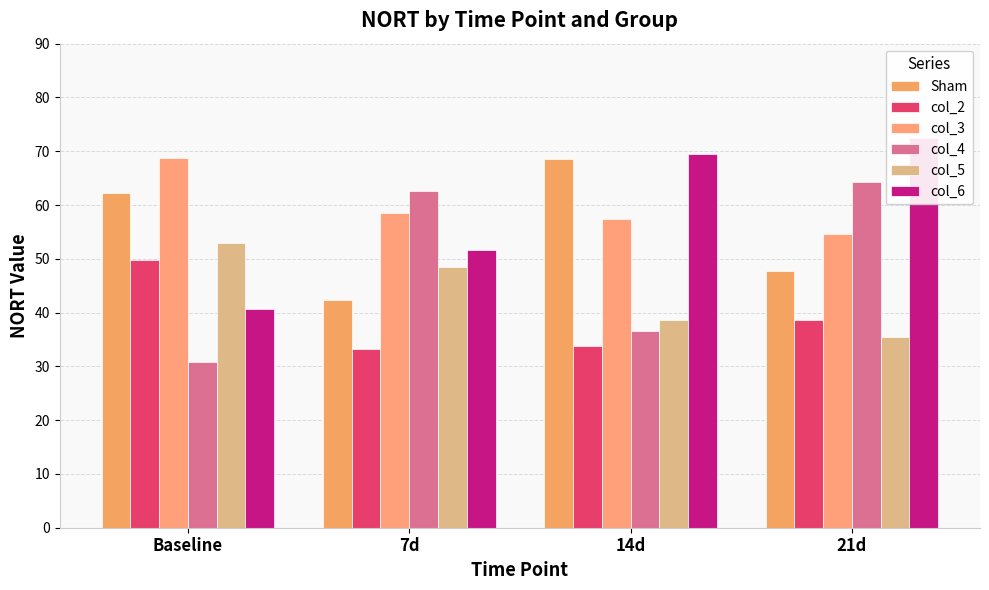

Does the chart contain any negative values?

No